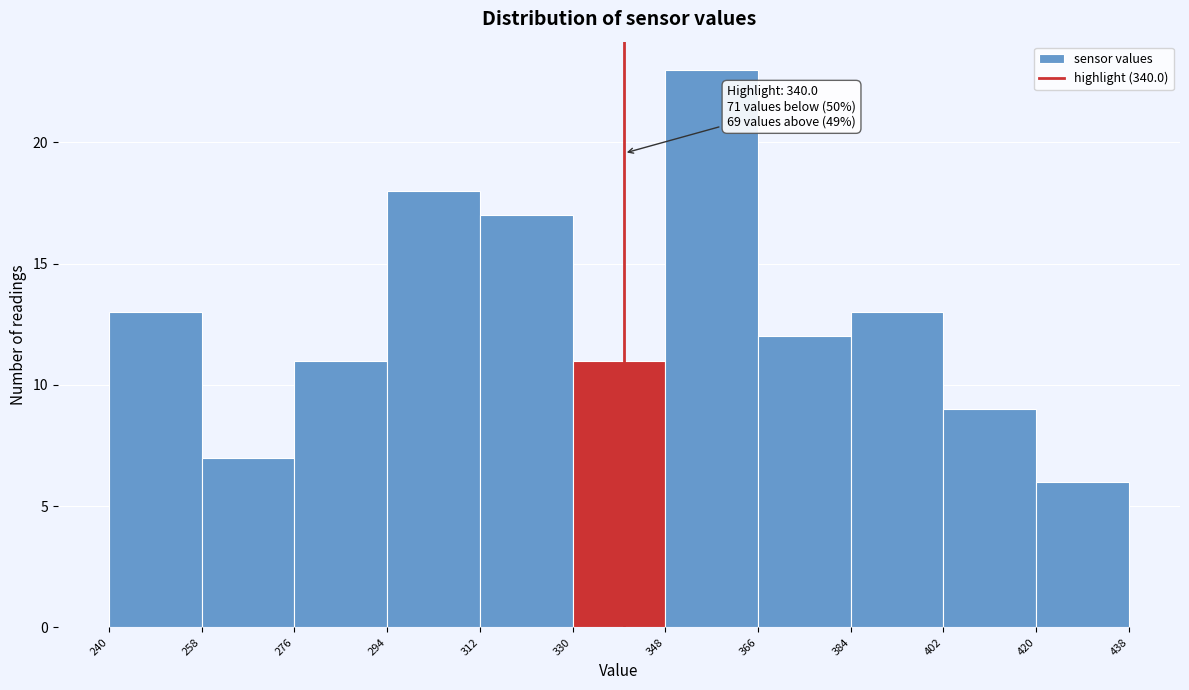

Over which range of the x-axis is the bar tallest?

348 to 366